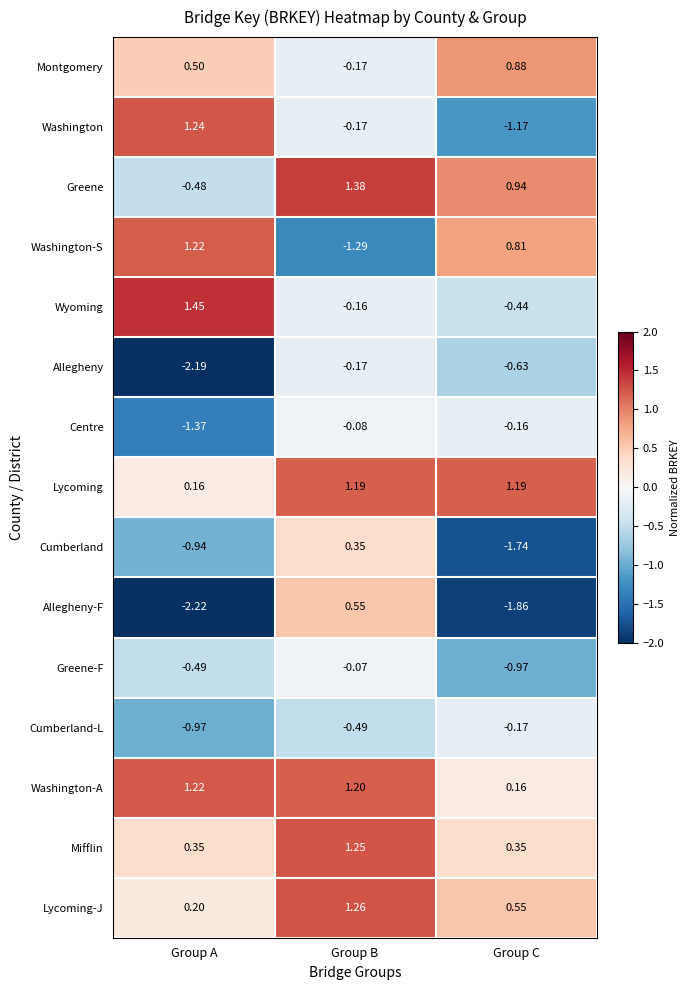

Between Group A and Group C, which series saw the biggest shift?

Washington